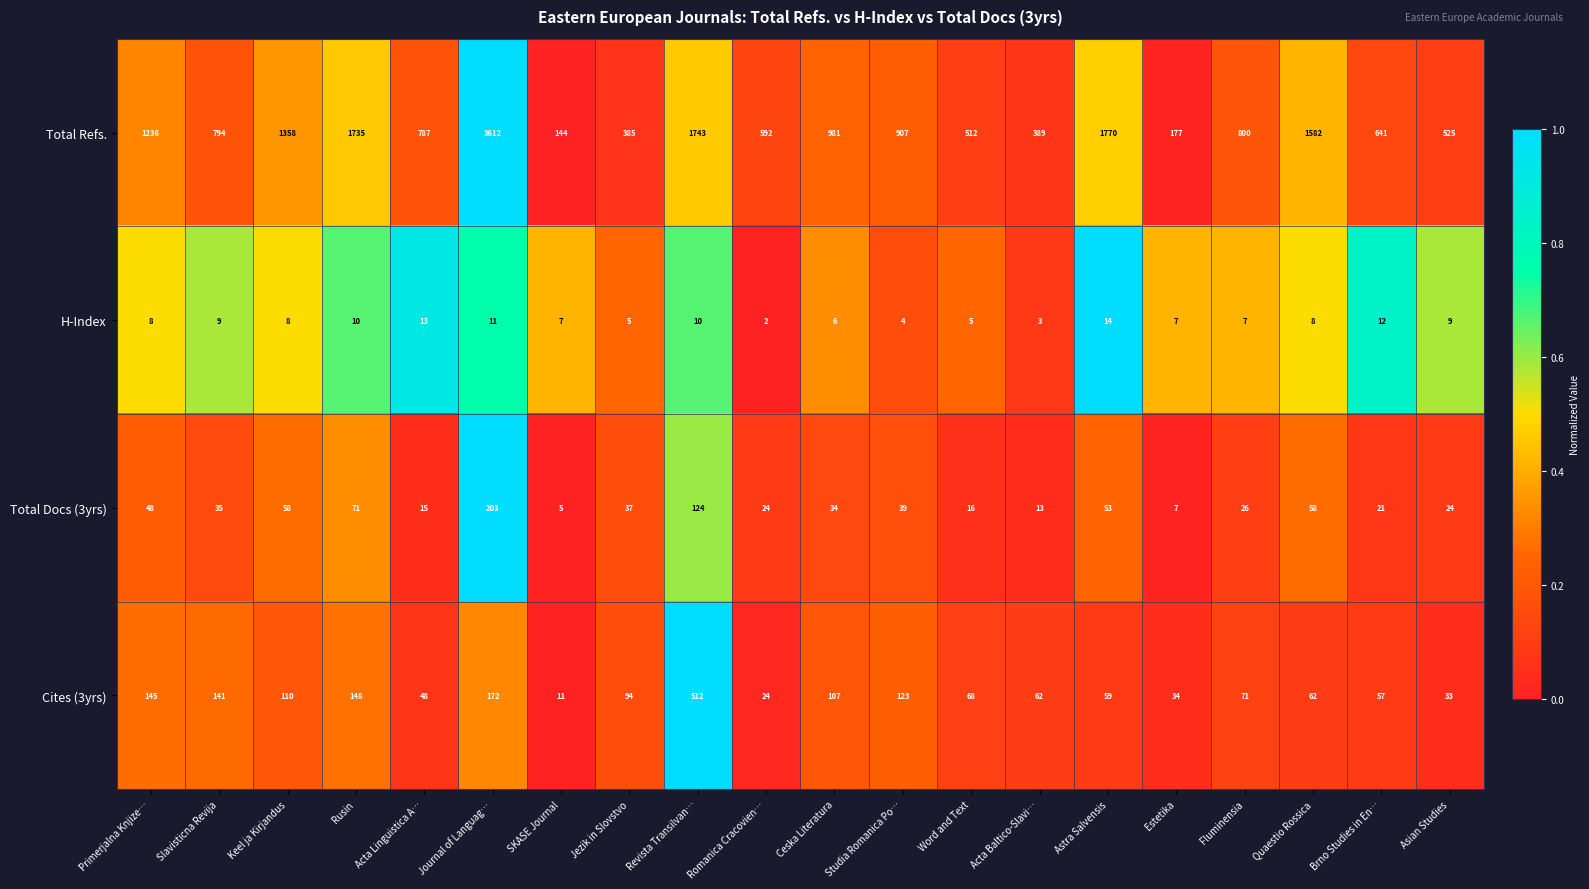

True or false: Total Refs. has a value of 389 at Acta Baltico-Slavi….

True